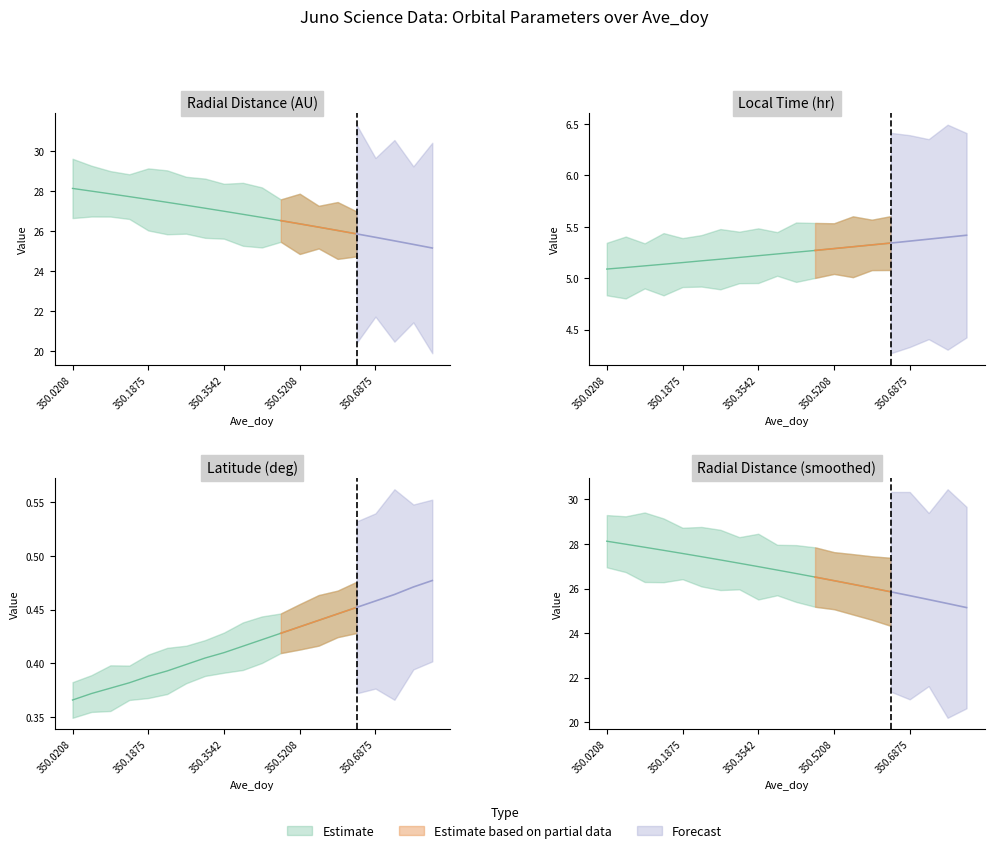

List the labels in order of Latitude value, largest first.

350.8125, 350.7708, 350.7292, 350.6875, 350.6458, 350.6042, 350.5625, 350.5208, 350.4792, 350.4375, 350.3958, 350.3542, 350.3125, 350.2708, 350.2292, 350.1875, 350.1458, 350.1042, 350.0625, 350.0208